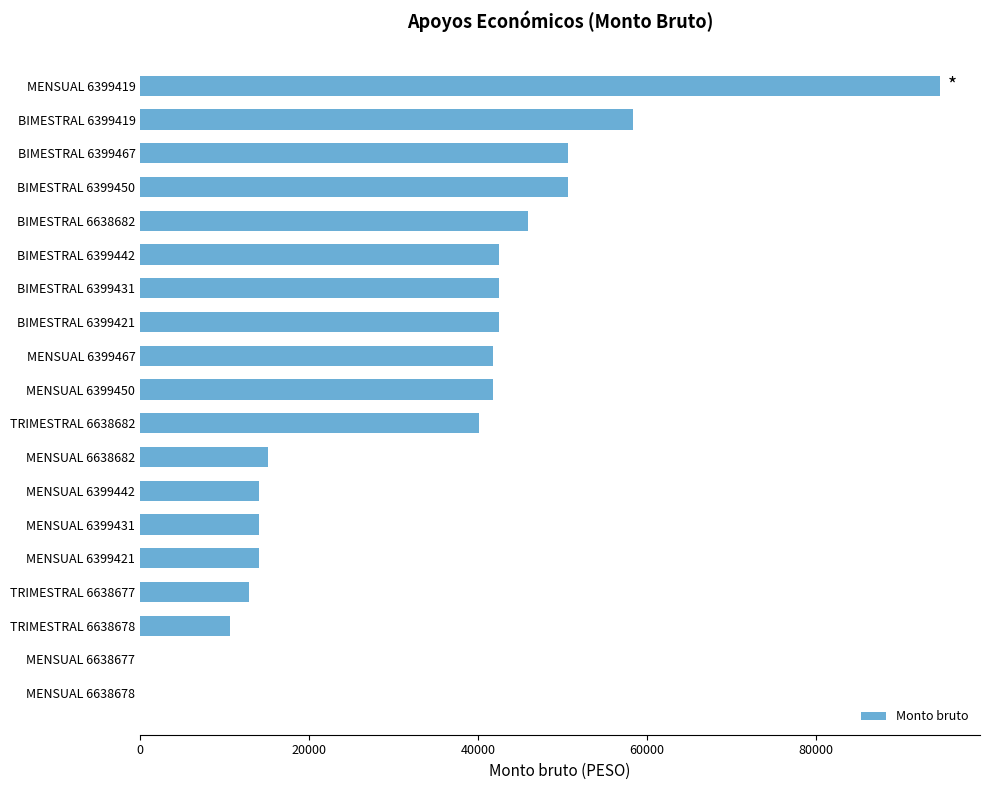

What is the average value?

33258.2